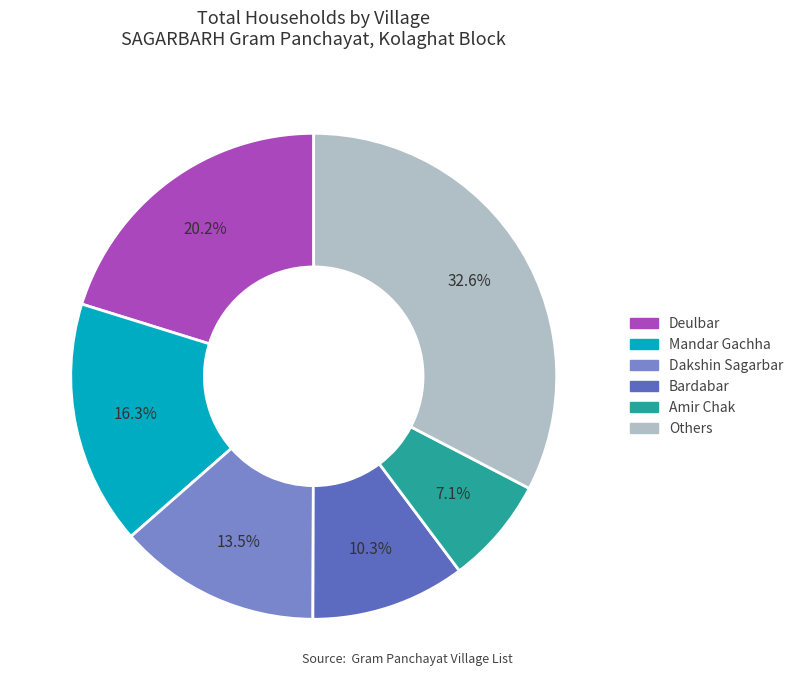

Does any single category account for the majority?

No